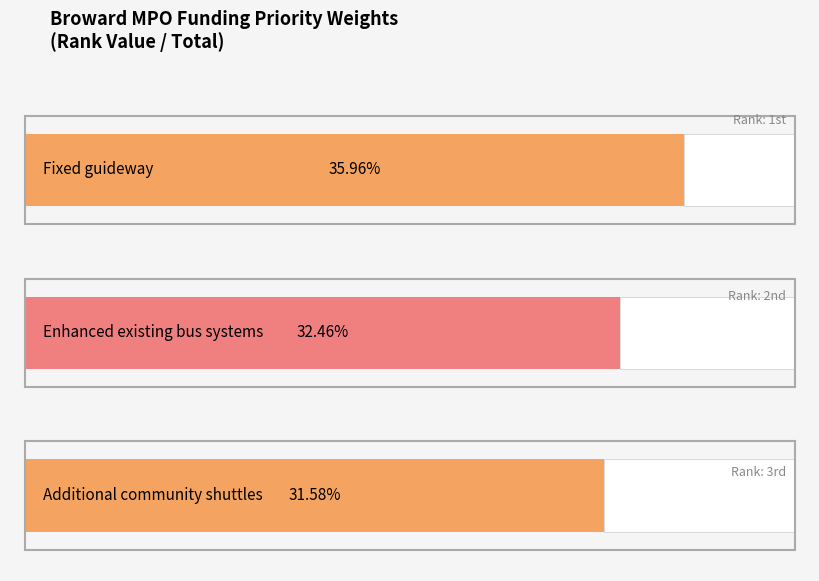

What is the value of the 3rd bar from the left?

0.3